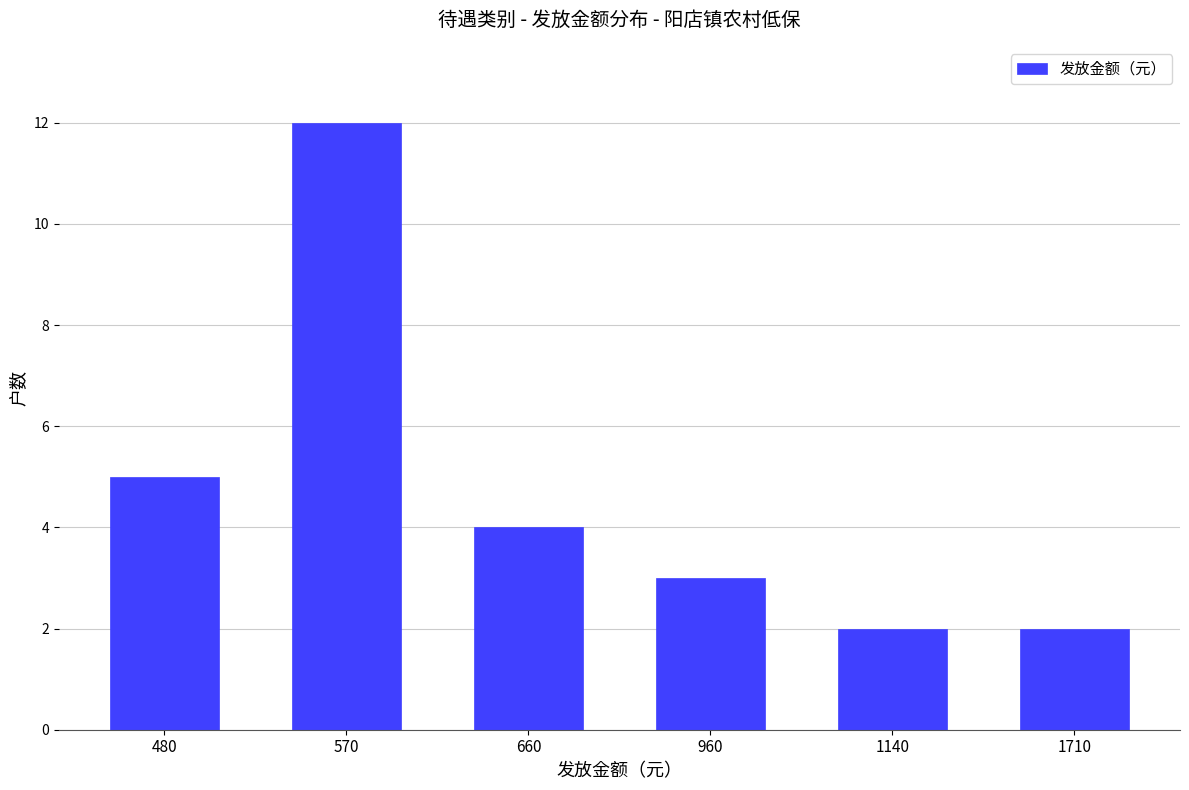

At which label is the value closest to 7?

480